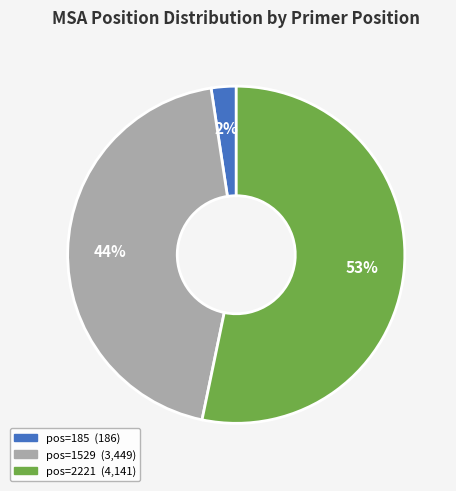

To the nearest percent, what is the average slice percentage?

33%